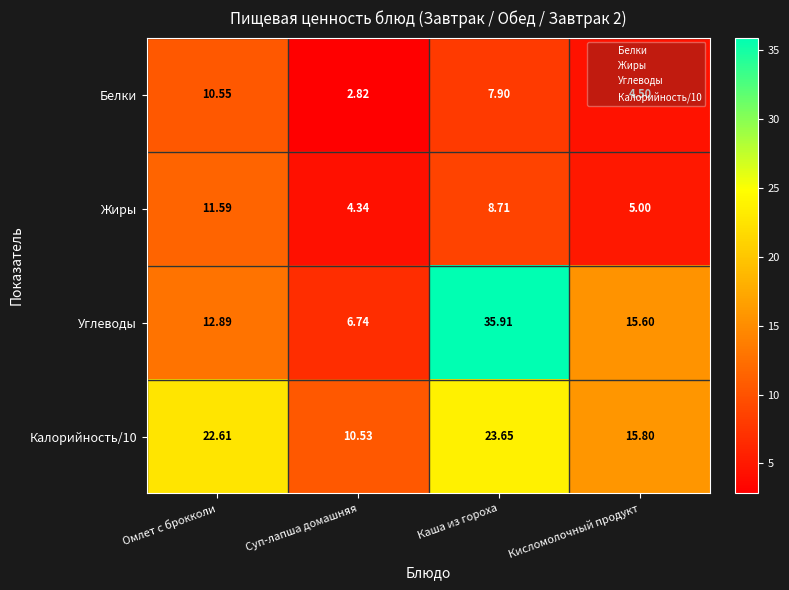

Which series has the widest spread of values?

Углеводы